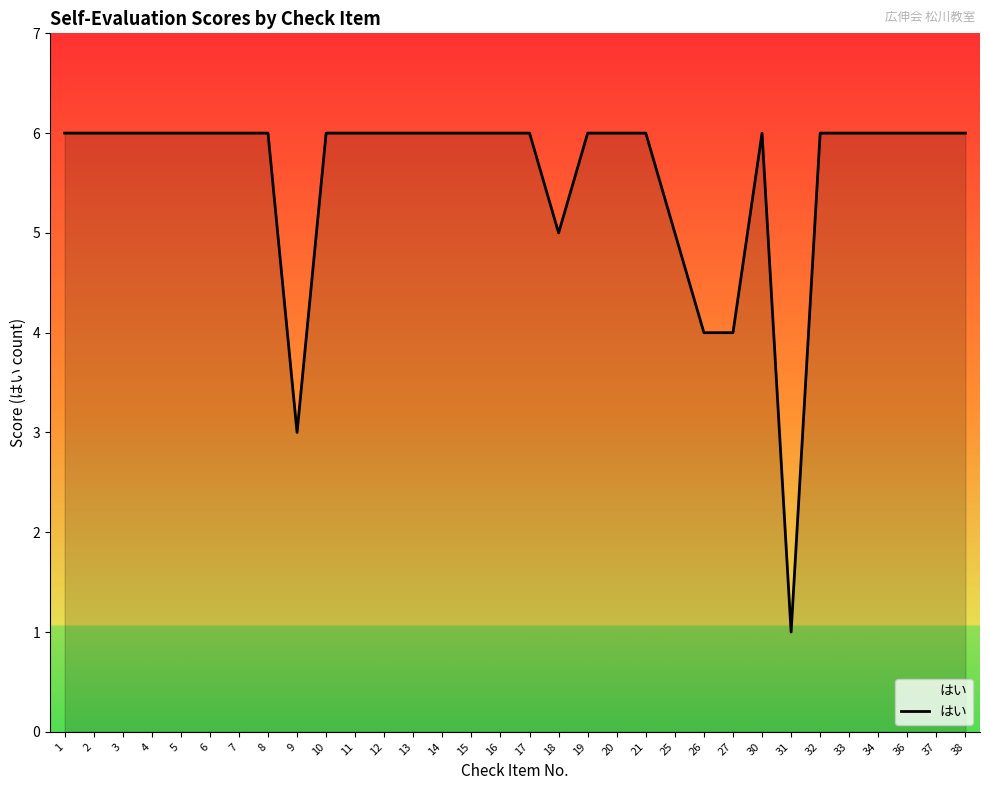

How many distinct data groups are displayed?

1